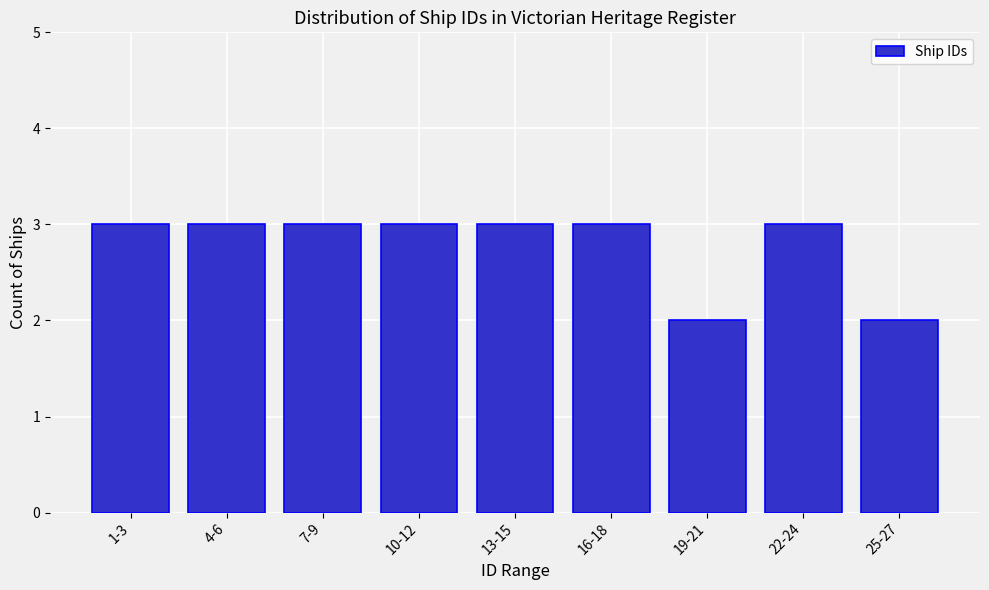

Reading left to right, transcribe all the data shown in this chart.

1-3=3	4-6=3	7-9=3	10-12=3	13-15=3	16-18=3	19-21=2	22-24=3	25-27=2